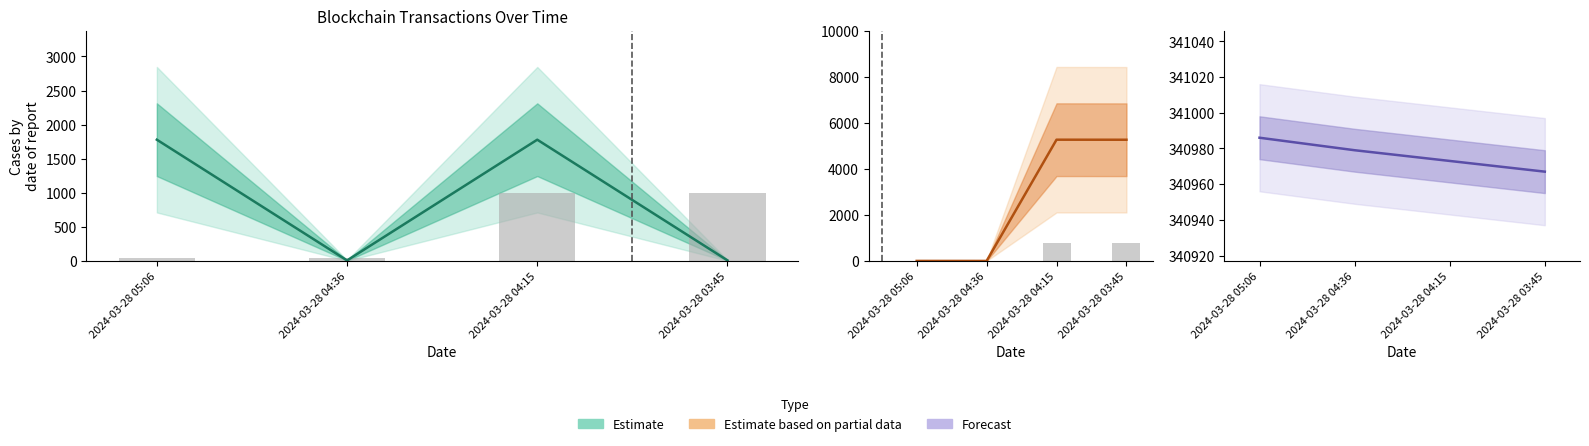

What is the label of the 4th bar from the right?

2024-03-28 05:06